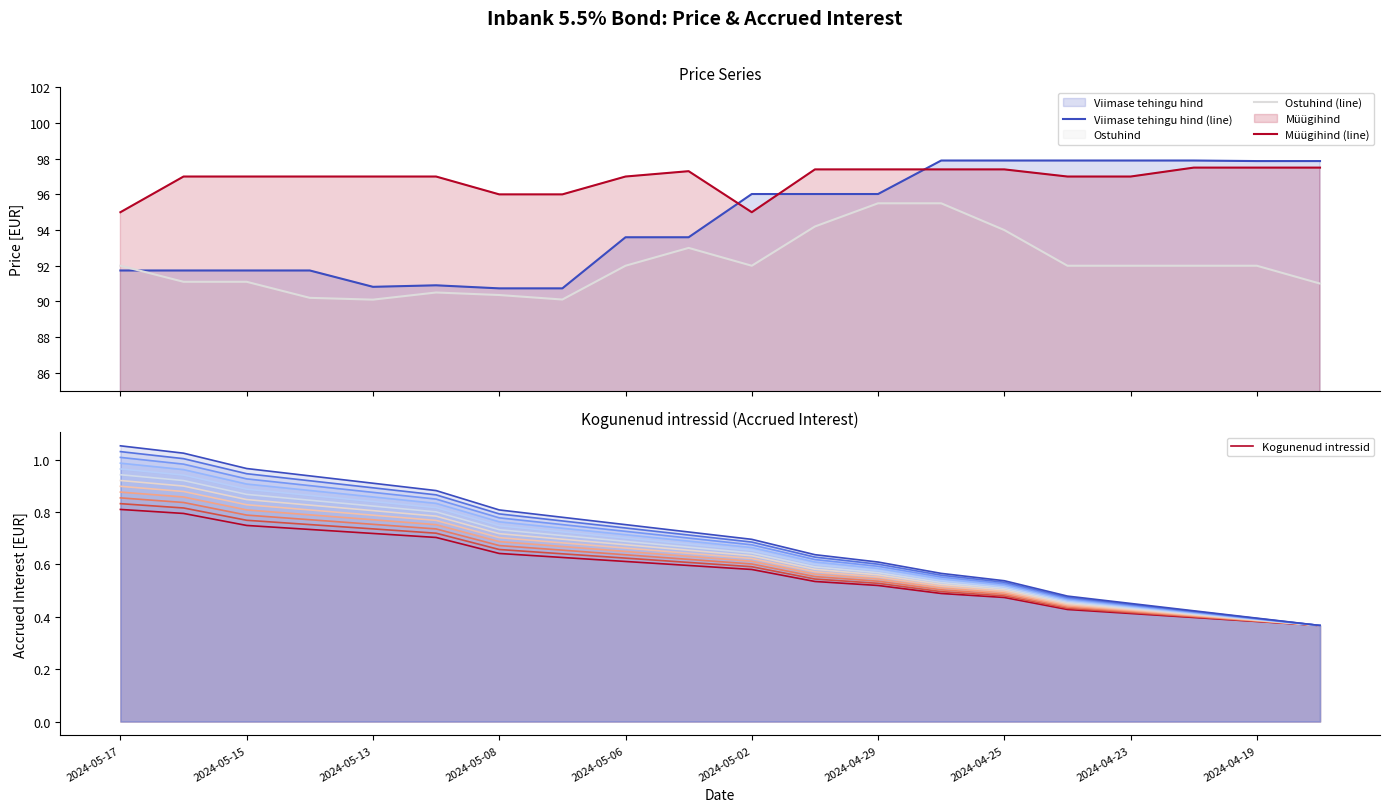

After their last crossing, which series has the higher values: Müügihind (line) or Viimase tehingu hind (line)?

Viimase tehingu hind (line)